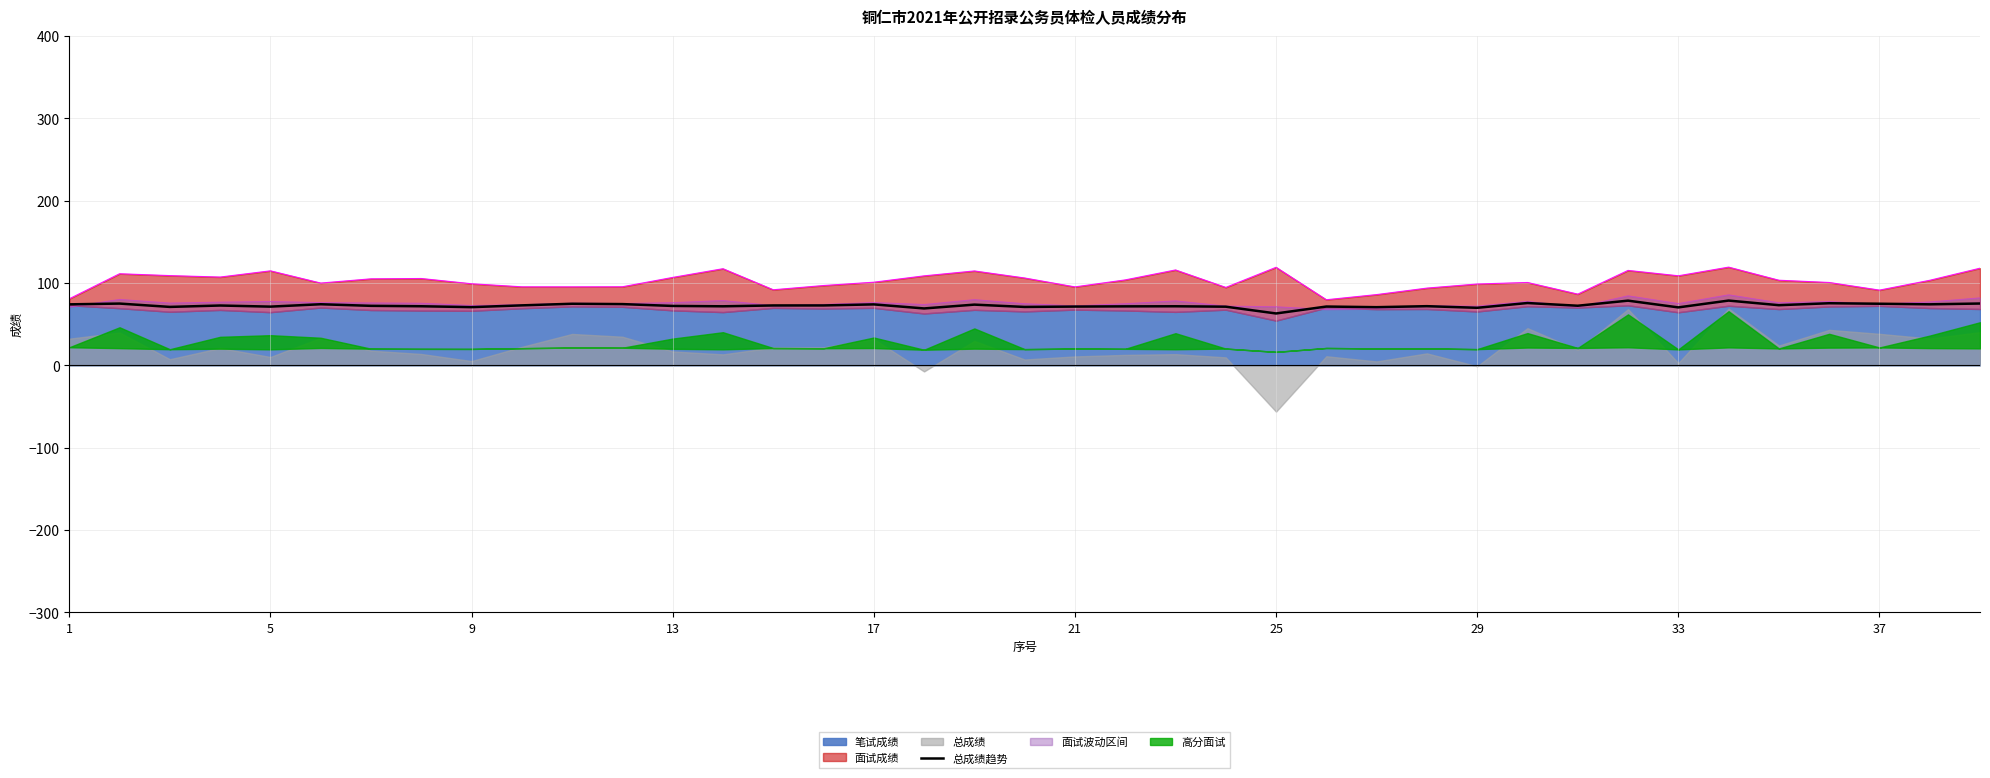

Is it true that 总成绩趋势 equals 74.0 at 17?

True